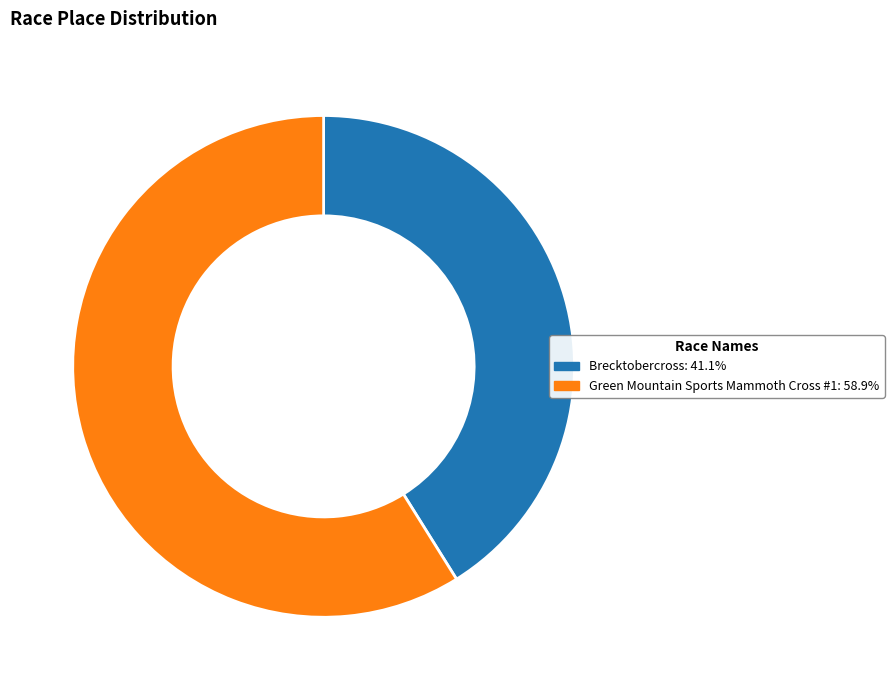

Is there any slice that represents more than half of the pie?

Yes